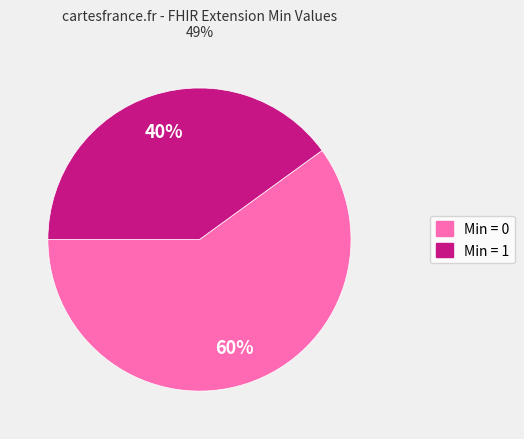

Does any single category account for the majority?

Yes